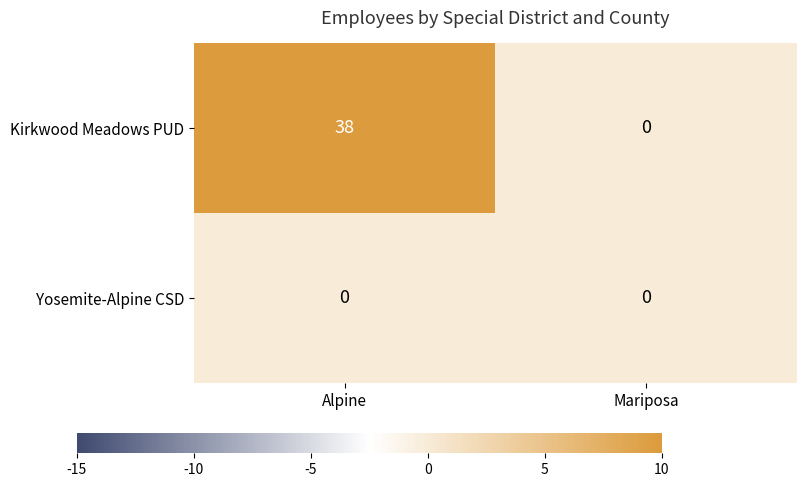

Rank the series at Alpine from highest to lowest value.

Kirkwood Meadows PUD, Yosemite-Alpine CSD